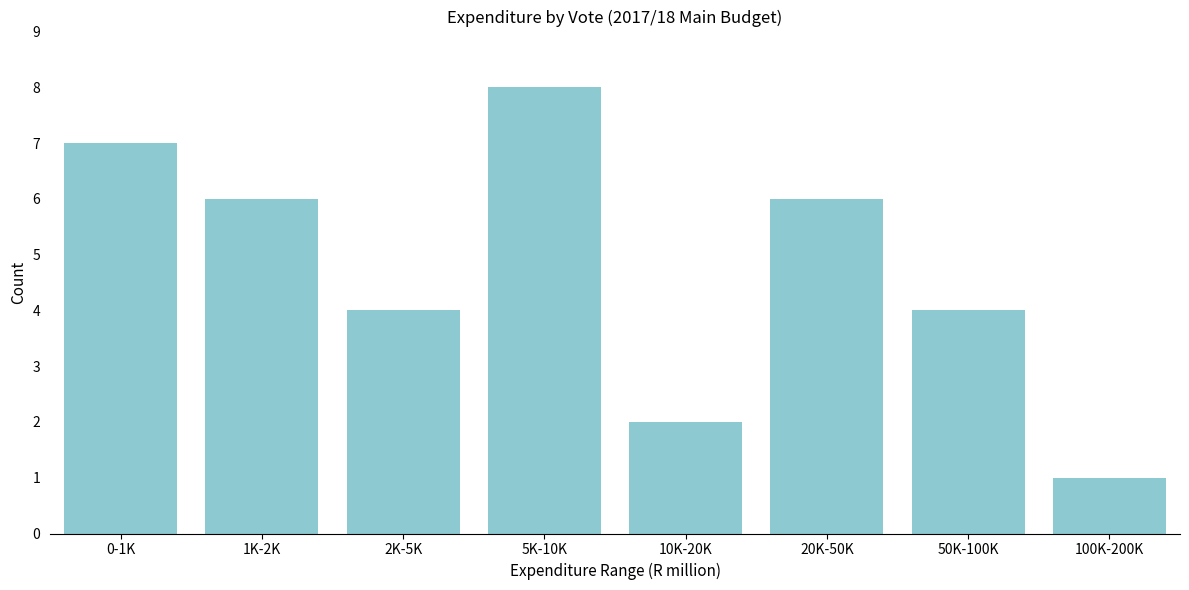

Reading left to right, list all the values displayed in this chart.

7	6	4	8	2	6	4	1